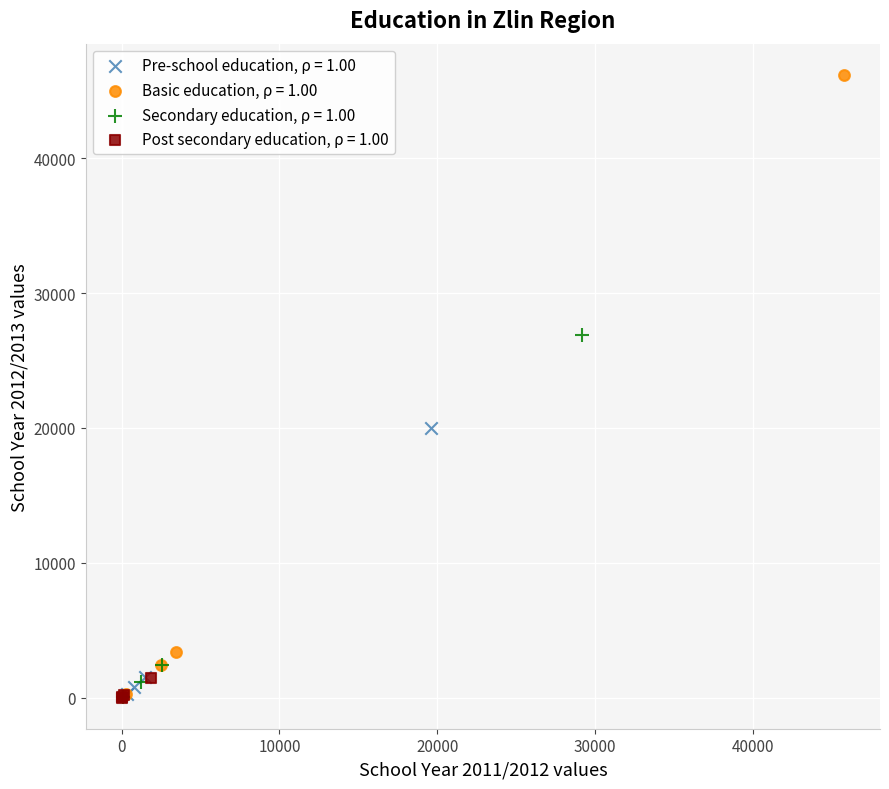

What are all the series names shown in the legend?

Pre-school education, ρ = 1.00, Basic education, ρ = 1.00, Secondary education, ρ = 1.00, Post secondary education, ρ = 1.00